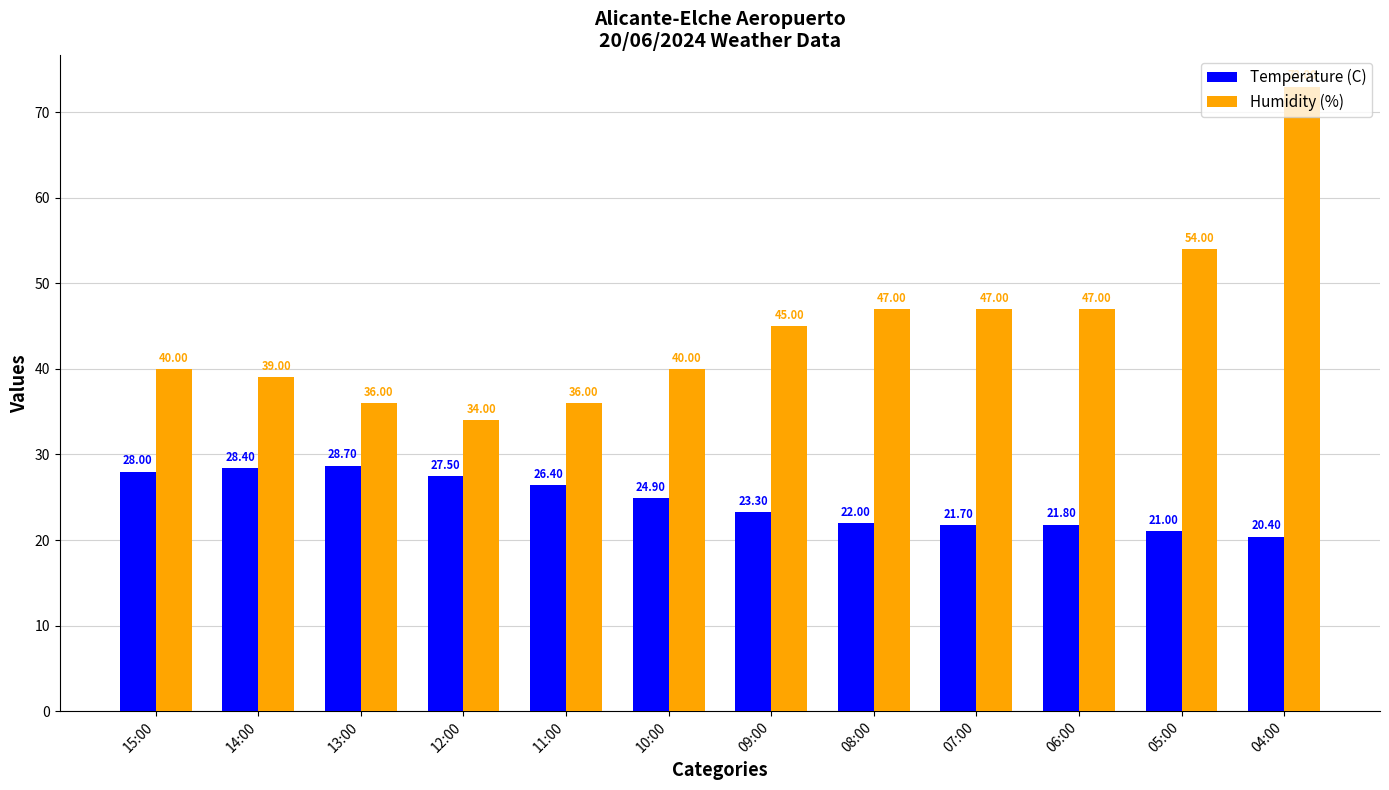

True or false: Humidity (%) has a value of 47.0 at 06:00.

True